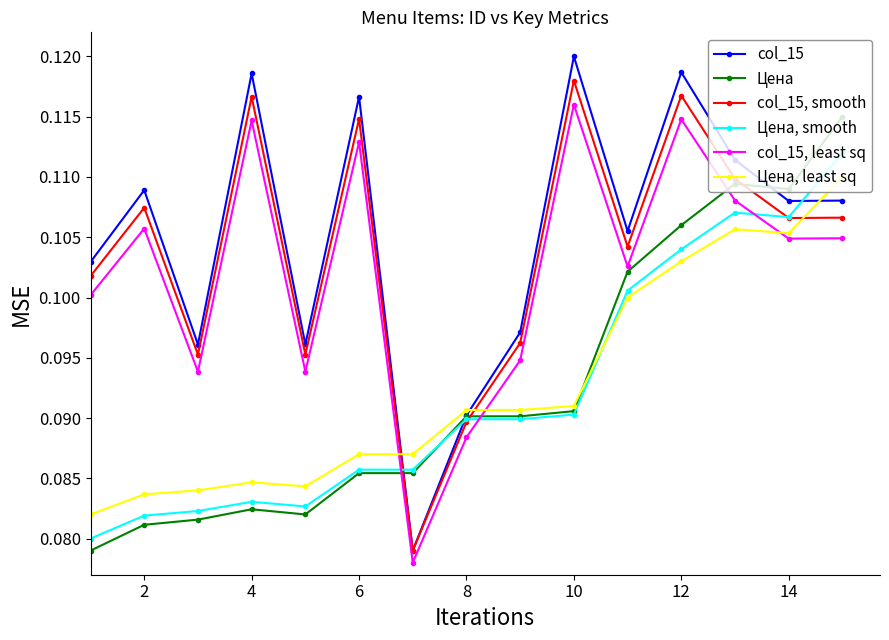

Which series has the largest range (max minus min)?

col_15